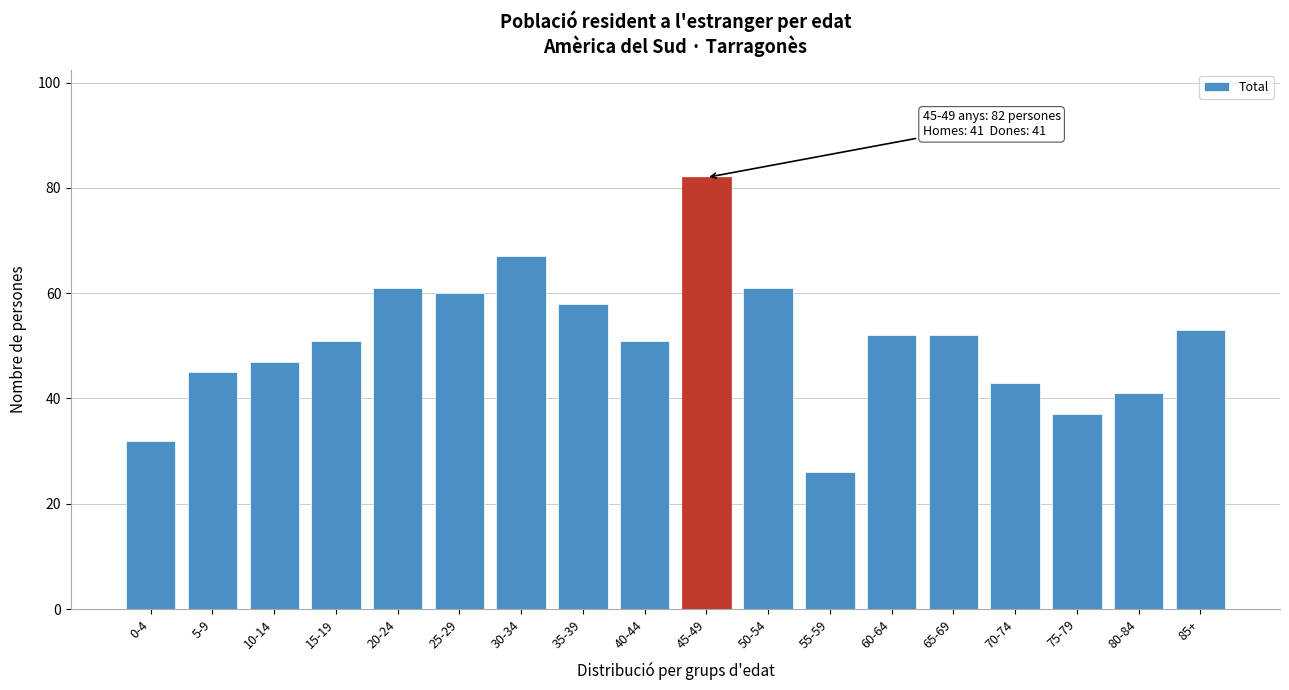

Reading left to right, transcribe all the data shown in this chart.

0-4=32	5-9=45	10-14=47	15-19=51	20-24=61	25-29=60	30-34=67	35-39=58	40-44=51	45-49=82	50-54=61	55-59=26	60-64=52	65-69=52	70-74=43	75-79=37	80-84=41	85+=53